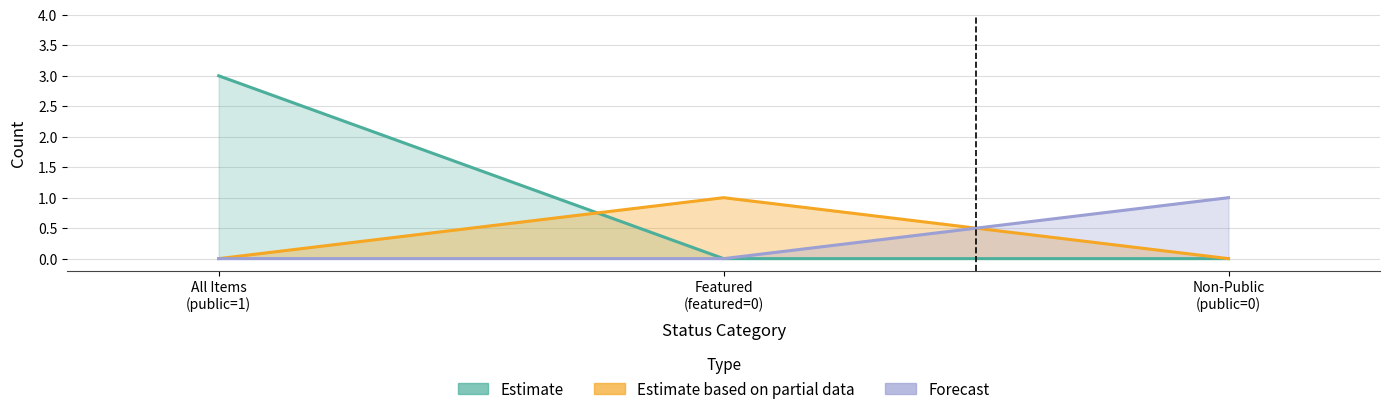

List the series in order of their peak value, highest first.

Estimate, Estimate based on partial data, Forecast